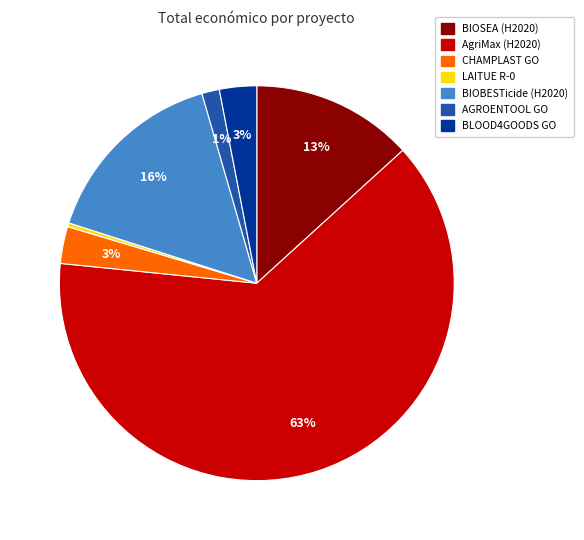

Between AGROENTOOL GO and BLOOD4GOODS GO, which is larger?

BLOOD4GOODS GO